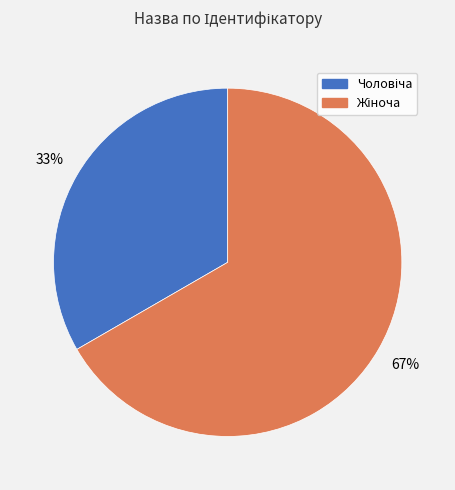

Is there a majority slice in this chart?

Yes